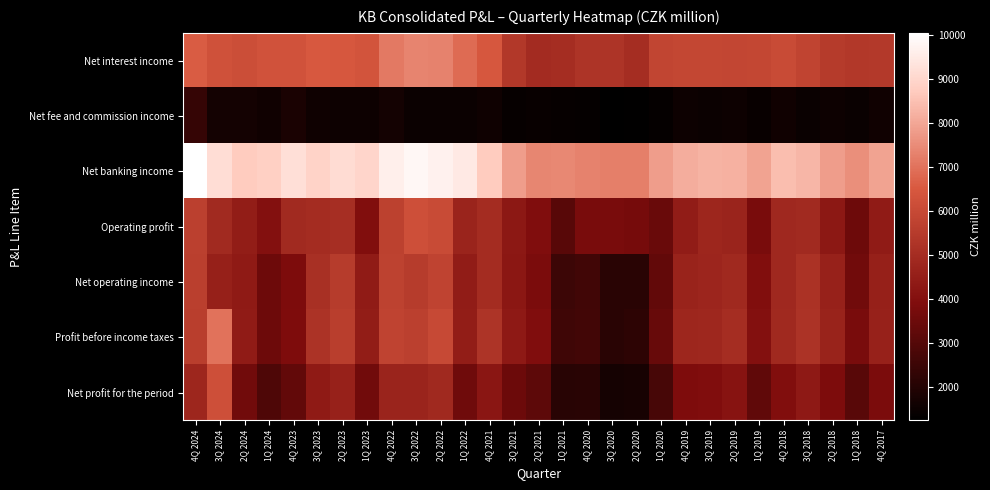

What is the greatest value displayed?

10059